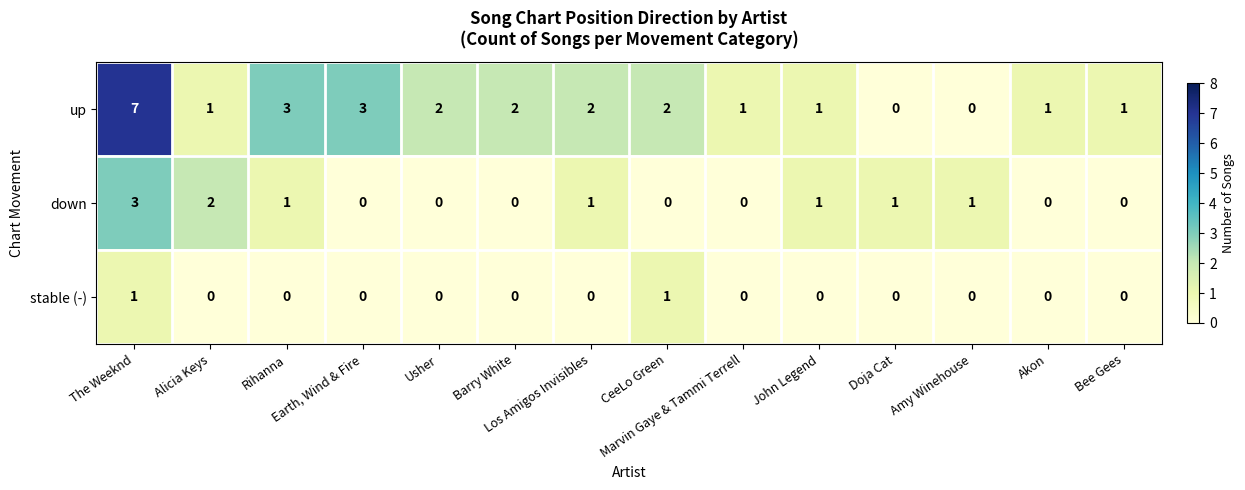

How many data points in down are less than 1?

7